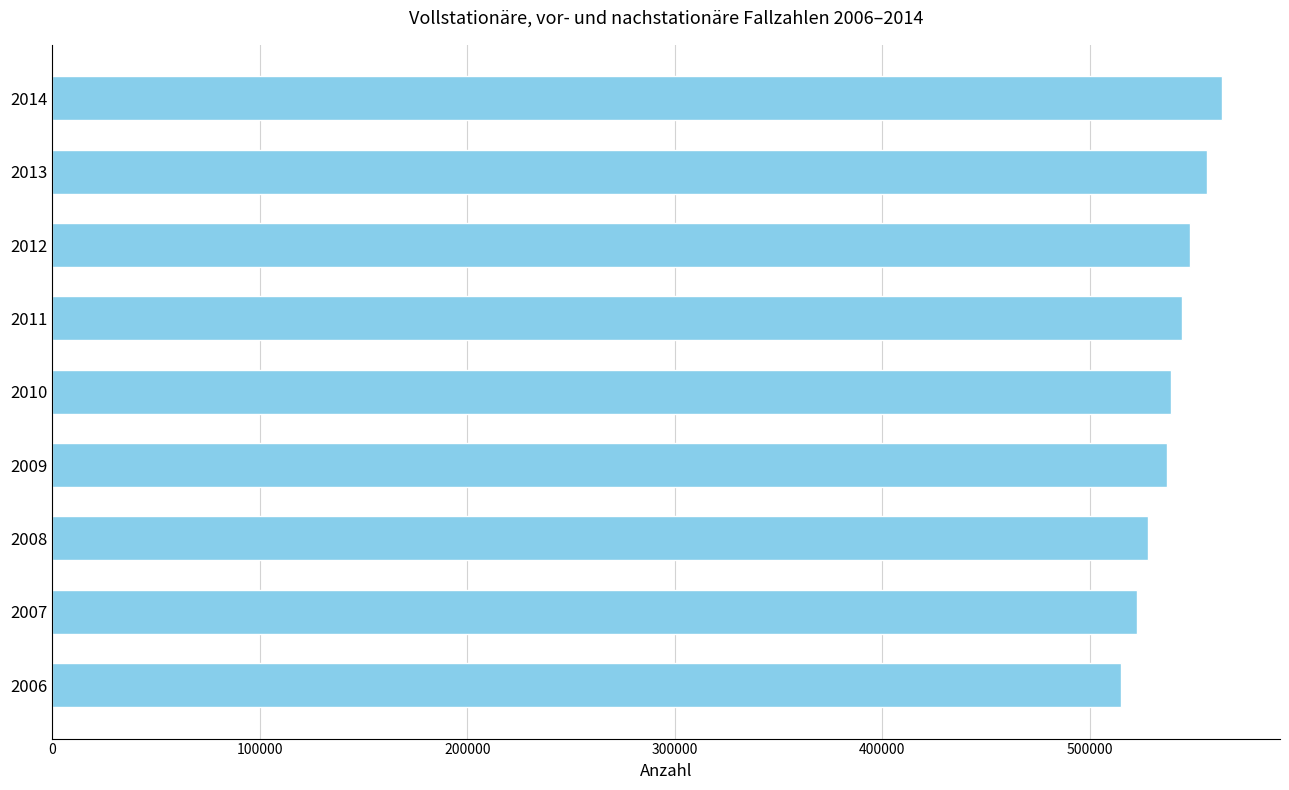

The value at 2010 is 919383. True or false?

False